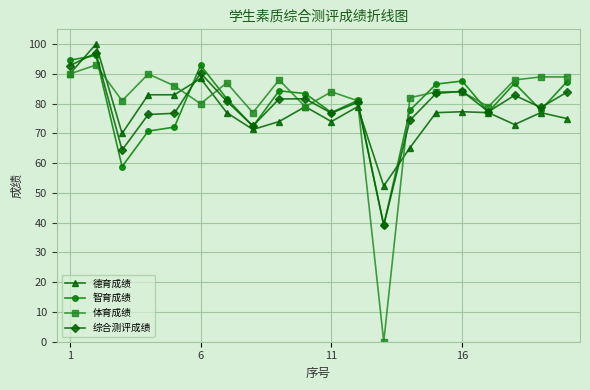

What is the highest value of the 德育成绩 series?

100.0